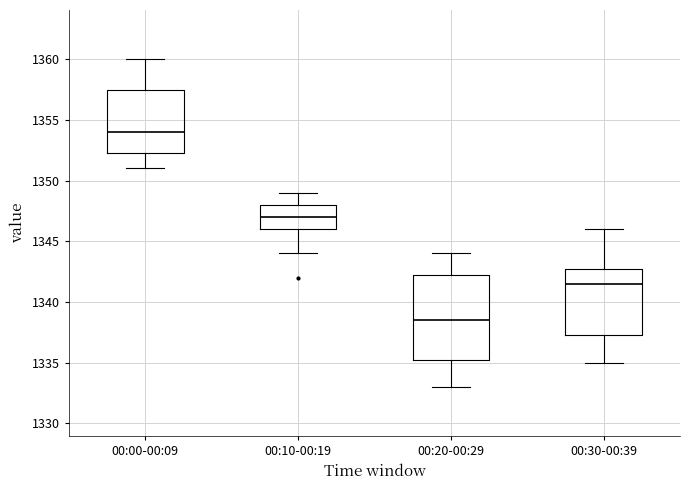

Where is the lower edge of the box for 00:00-00:09 on the y-axis? The values are not printed on the chart, so give them approximately, as read against the axis.

1352.5